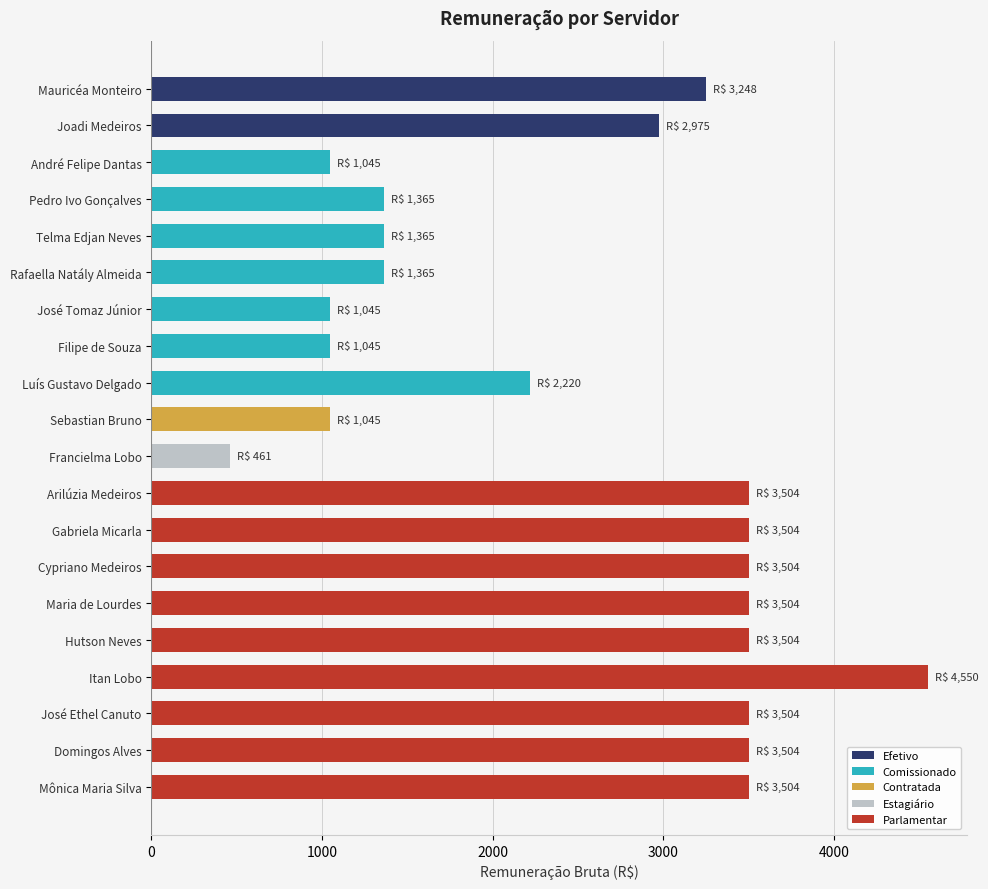

What is the difference between the maximum and minimum values?

4089.0